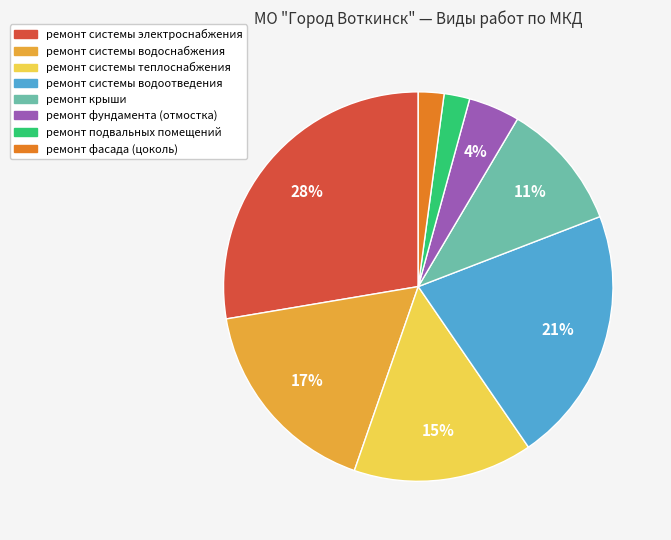

Count the number of slices in the pie.

8